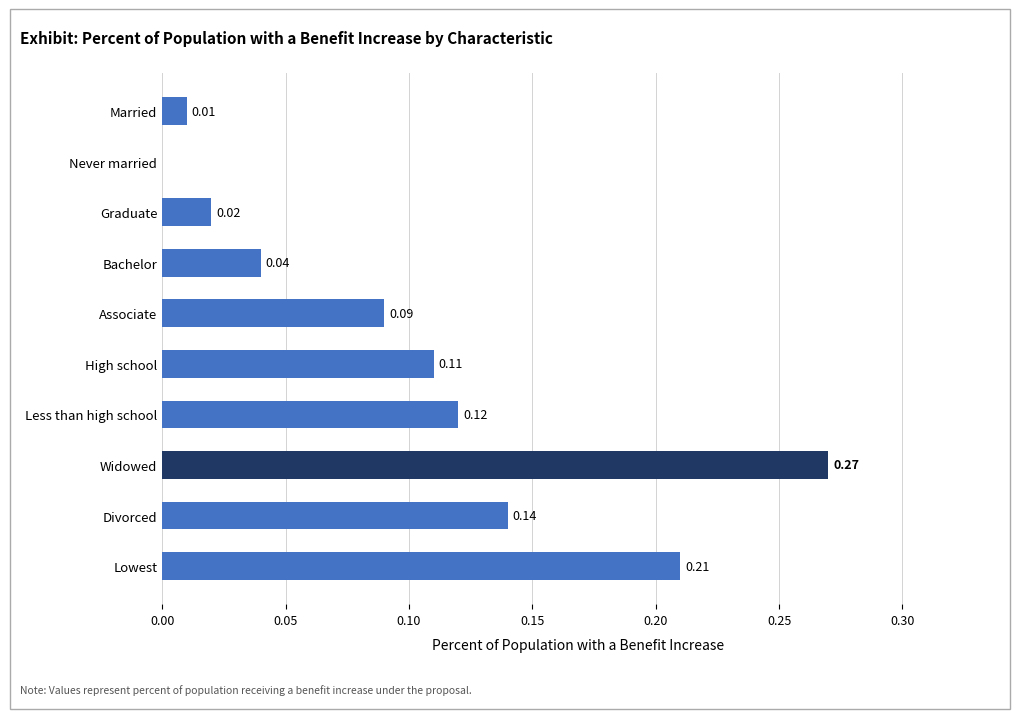

What is the sum of all values?

1.0